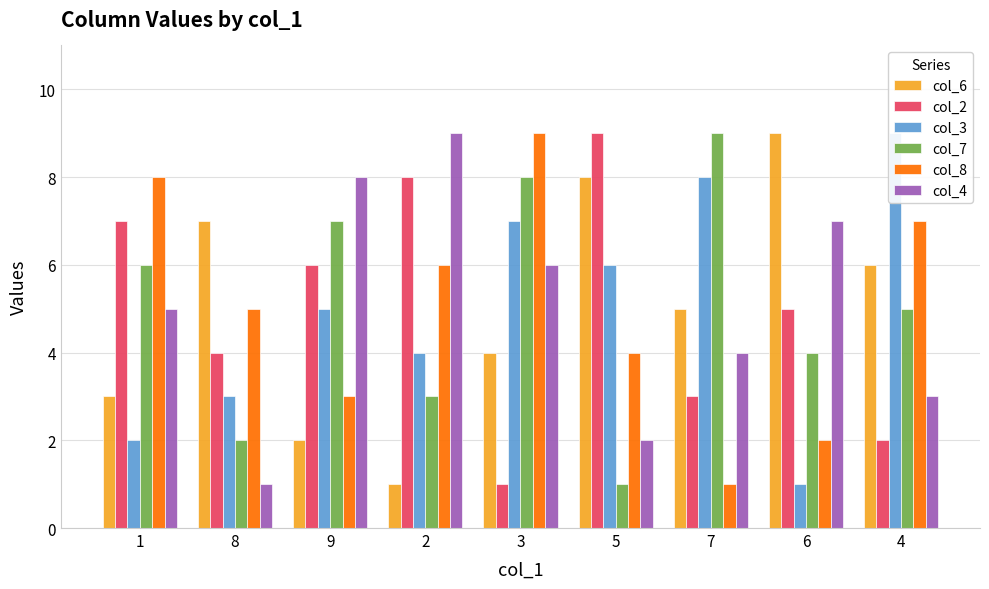

Are the bars horizontal?

No